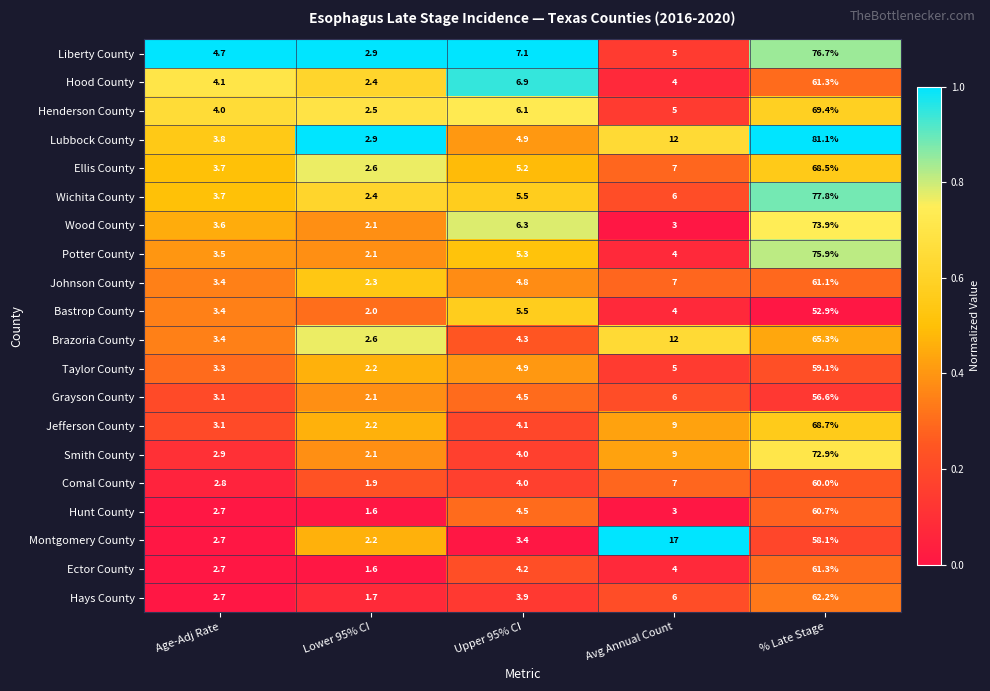

List the labels in order of Smith County value, largest first.

% Late Stage, Avg Annual Count, Upper 95% CI, Age-Adj Rate, Lower 95% CI